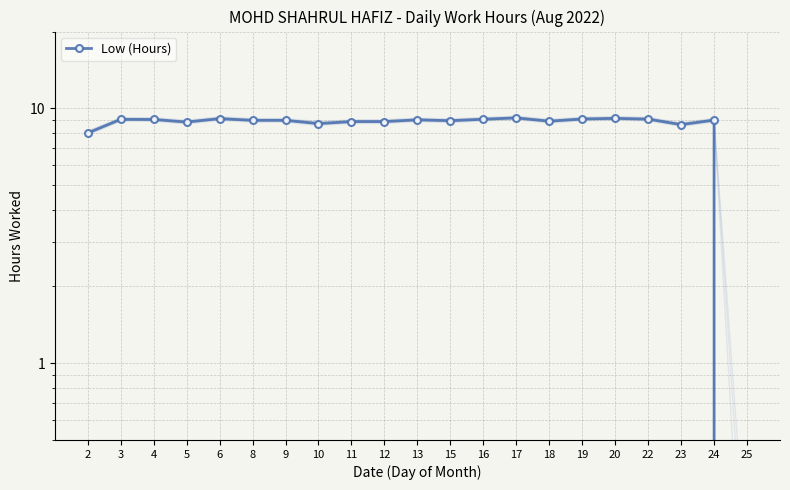

True or false: there are more than 0 points higher than both neighbors.

True